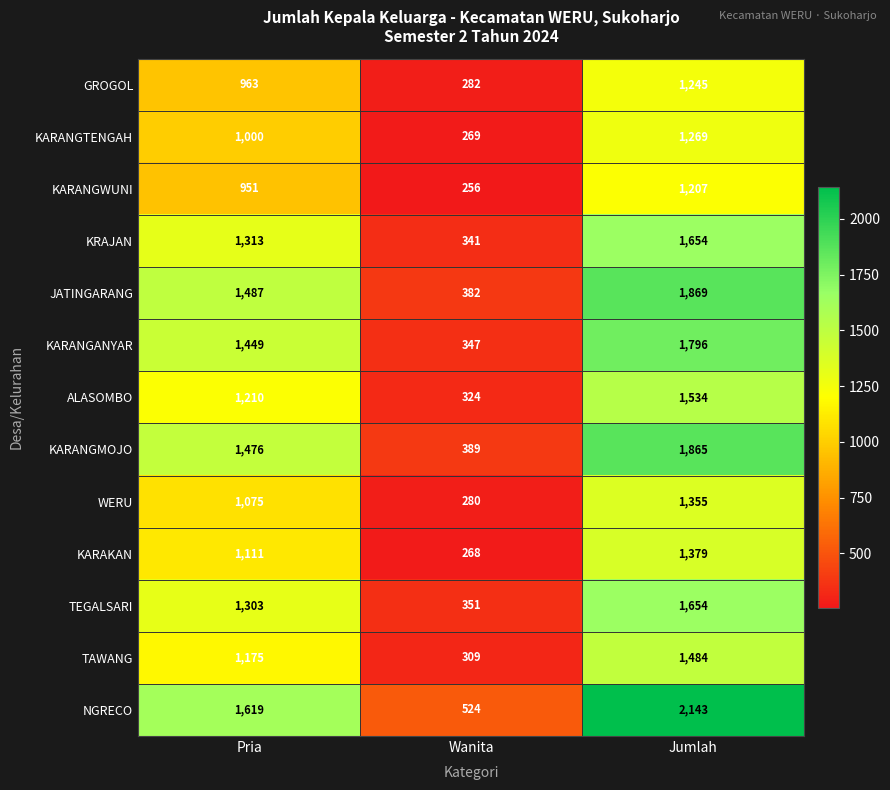

Which series has the widest spread of values?

NGRECO